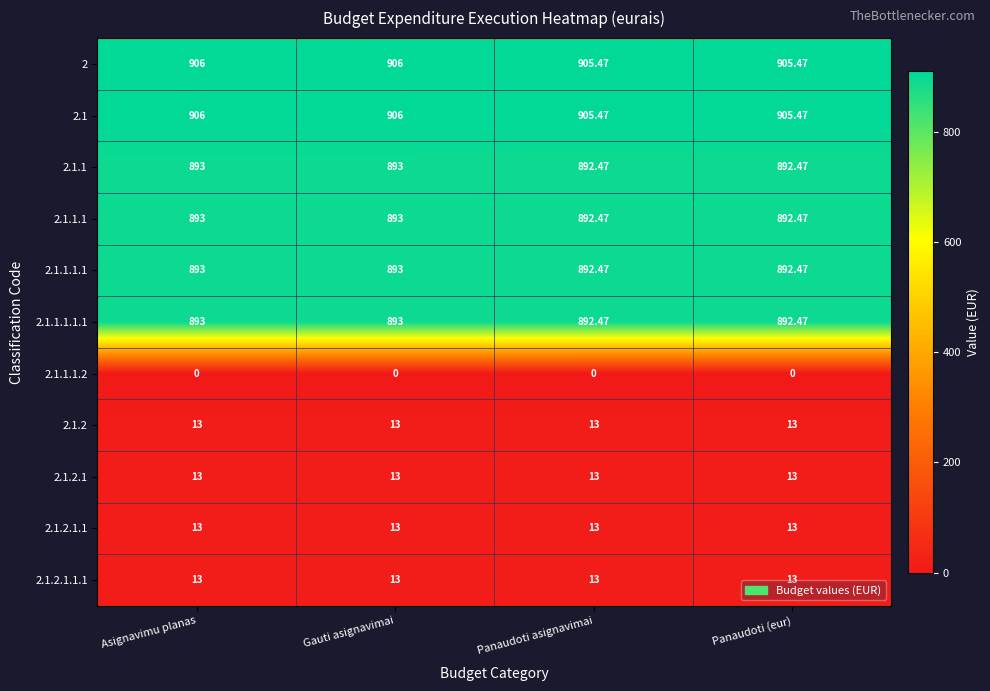

How many data points does each series have?

4